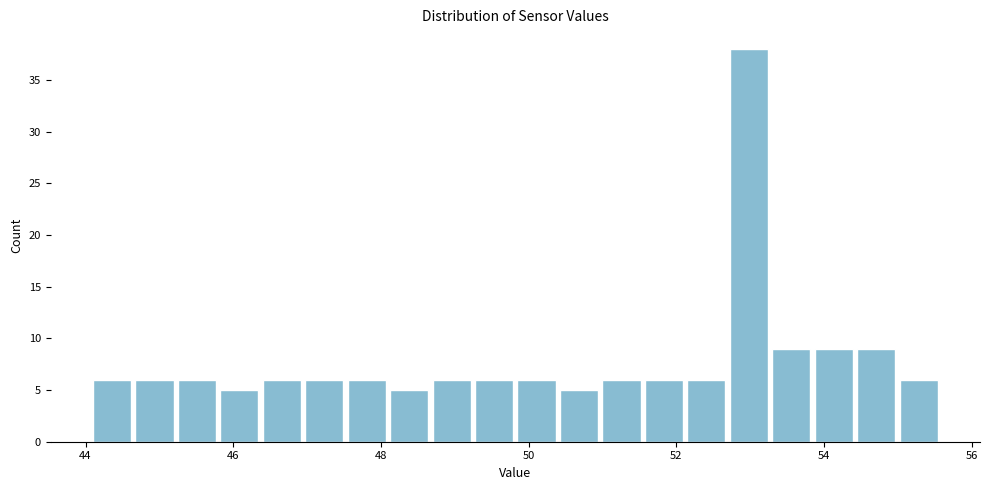

Read against the x-axis, roughly where is the centre of the tallest bar?

53.0